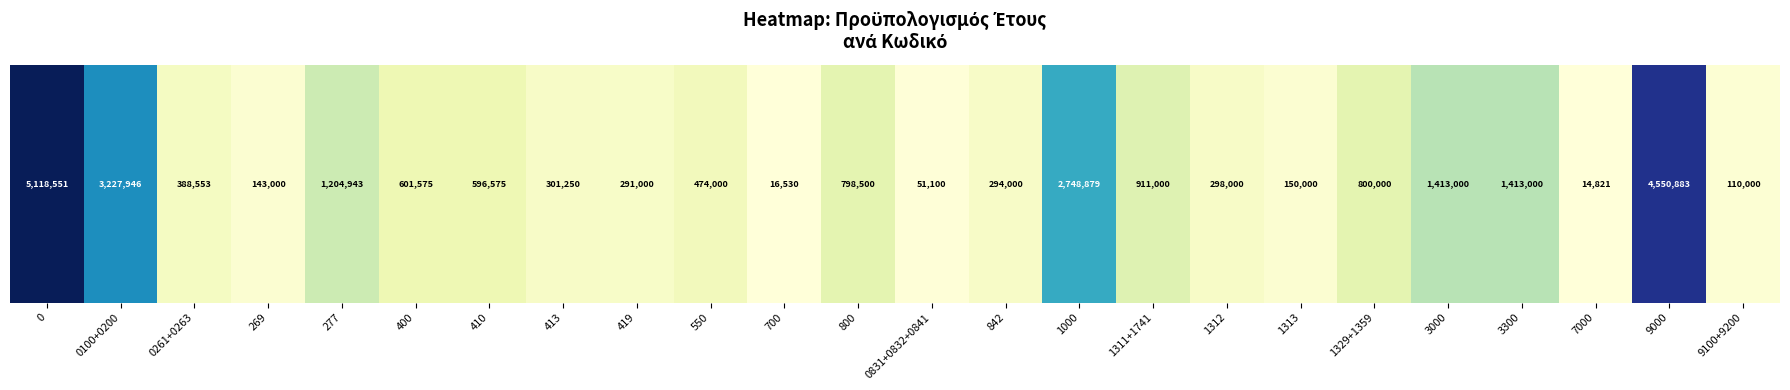

What is the smallest value displayed?

14820.9